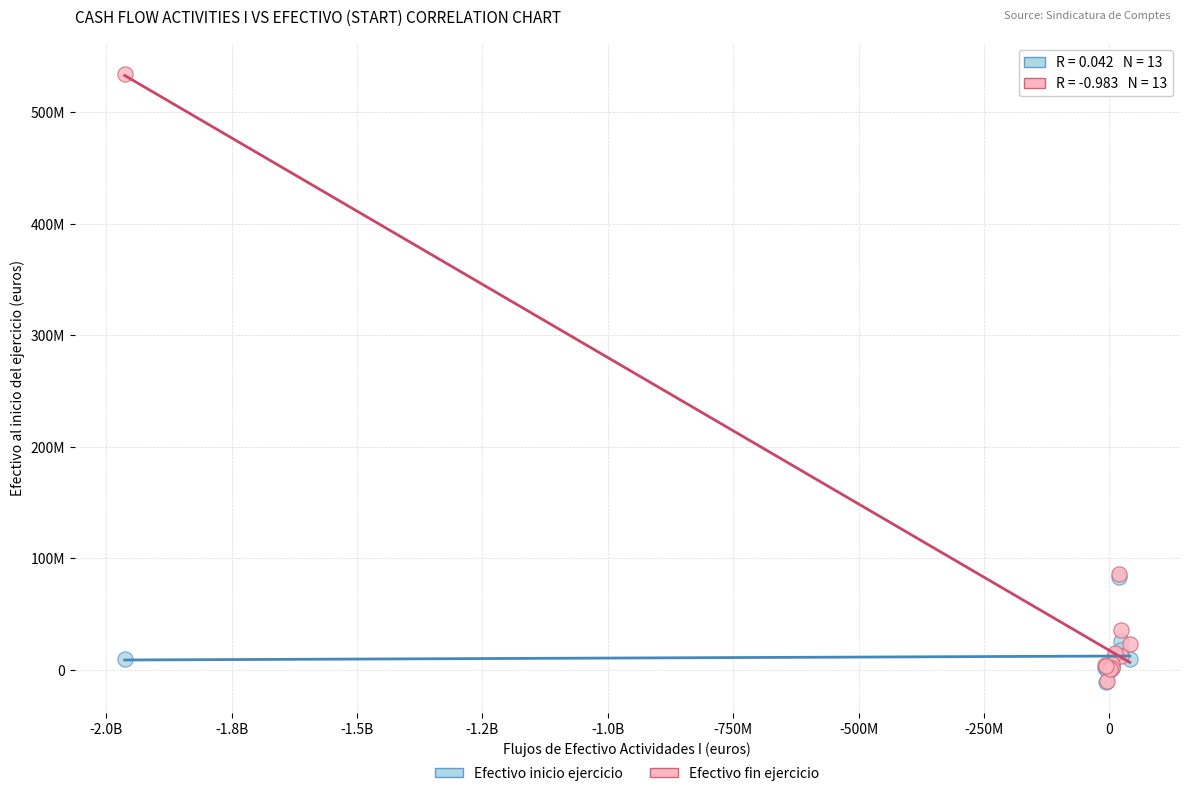

What are all the series names shown in the legend?

Efectivo inicio ejercicio, Efectivo fin ejercicio